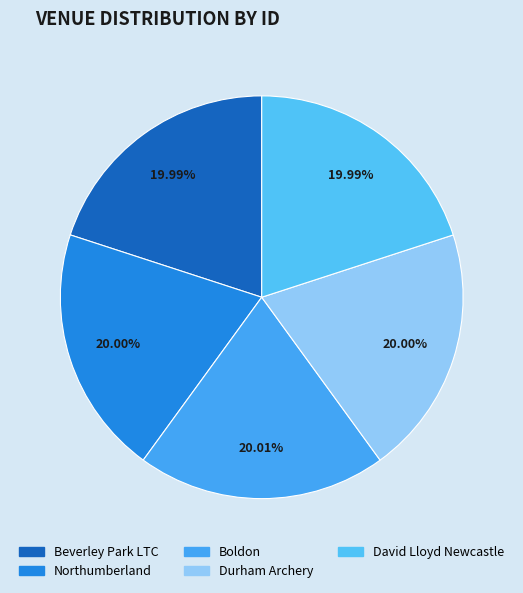

How many segments does this pie chart have?

5